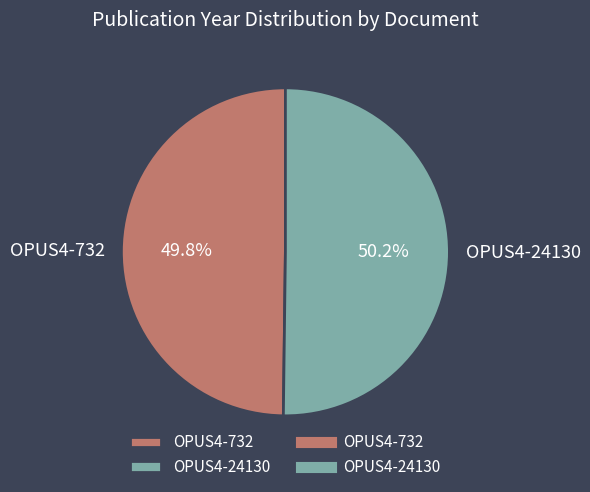

Approximately how many times larger is the value at OPUS4-24130 compared to OPUS4-732?

1.0